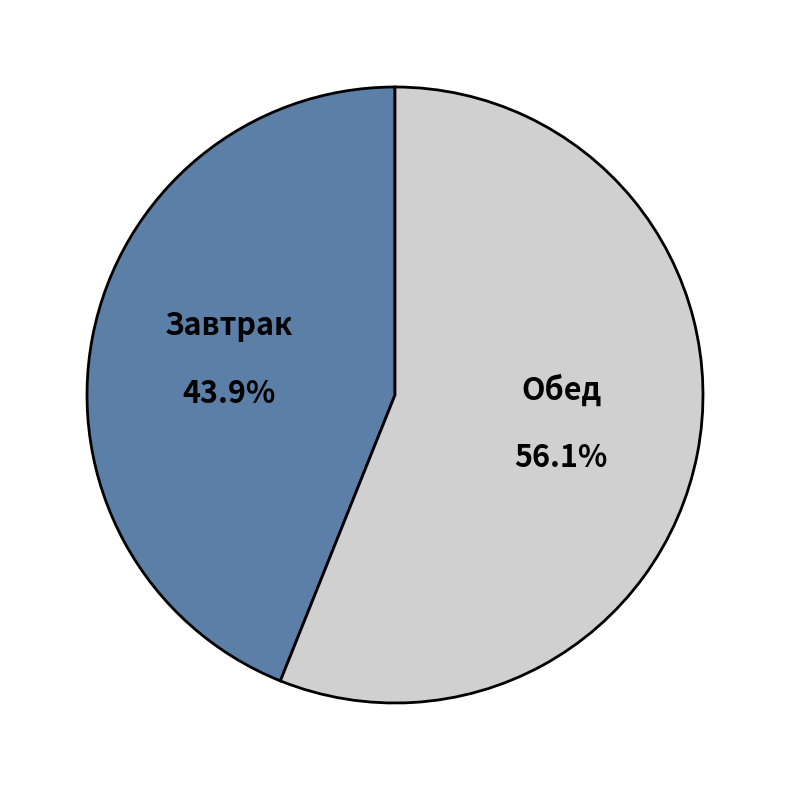

Which has a higher value, Обед or Завтрак?

Обед